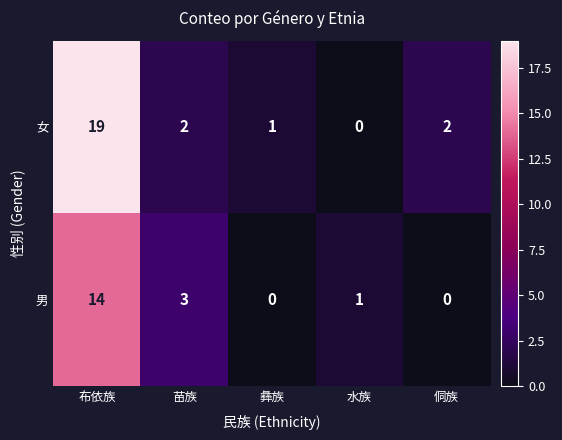

How many series are shown in this chart?

2